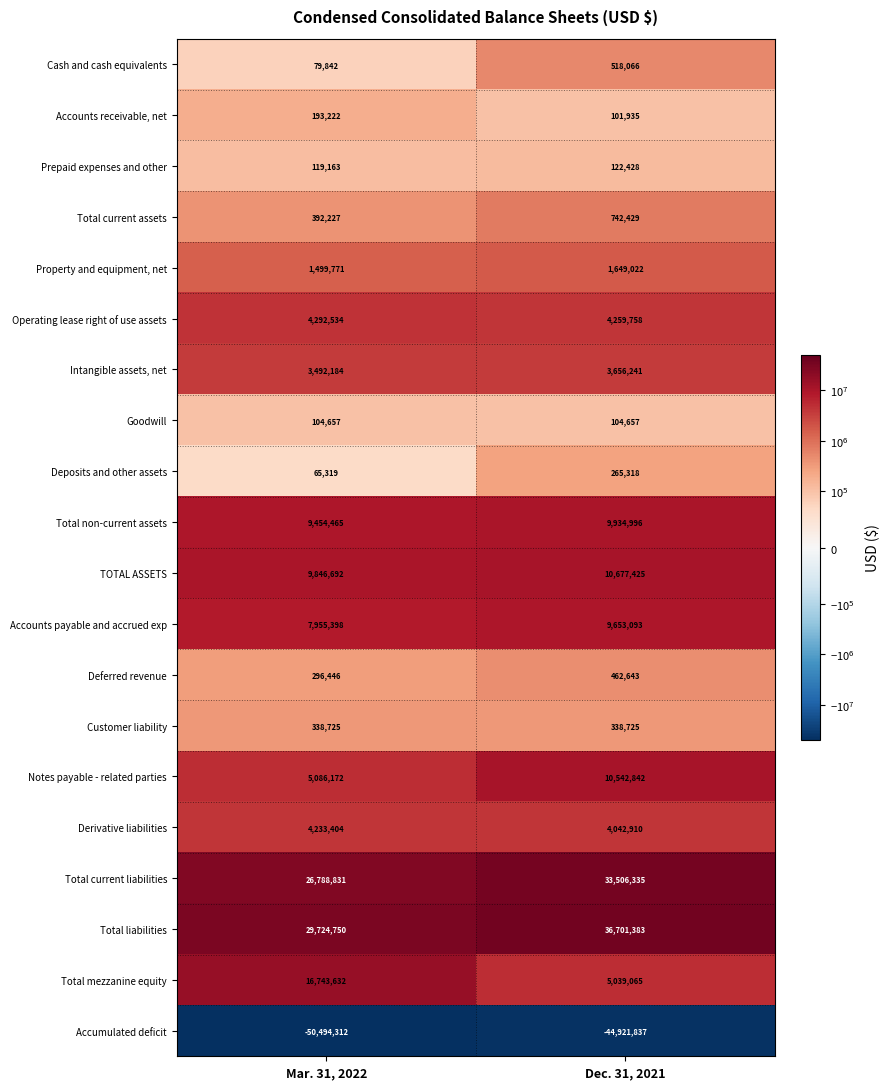

Rank the categories by Total liabilities value from lowest to highest.

Mar. 31, 2022, Dec. 31, 2021